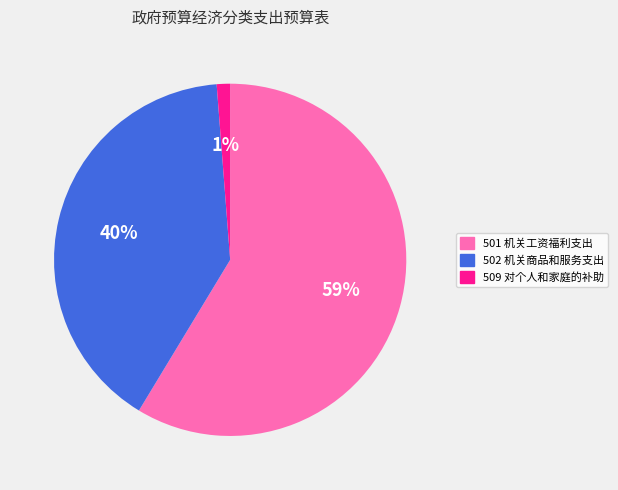

What is the ratio of the value at 502 机关商品和服务支出 to the value at 501 机关工资福利支出?

0.7